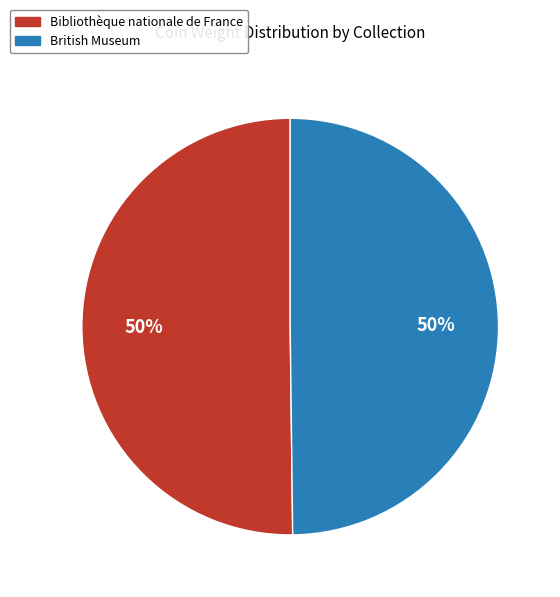

Count the number of slices in the pie.

2